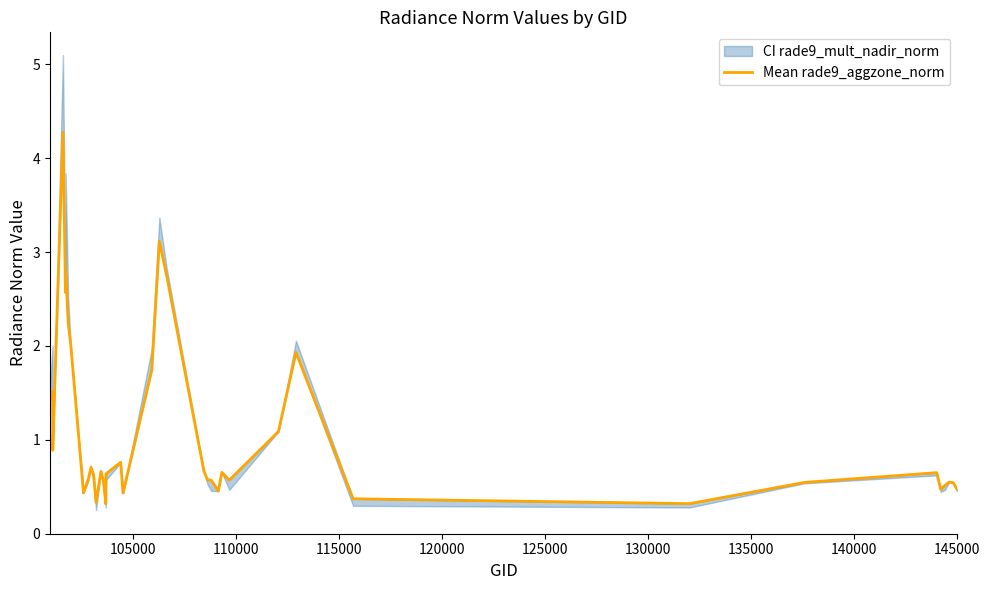

What is the maximum value shown in the chart?

4.3